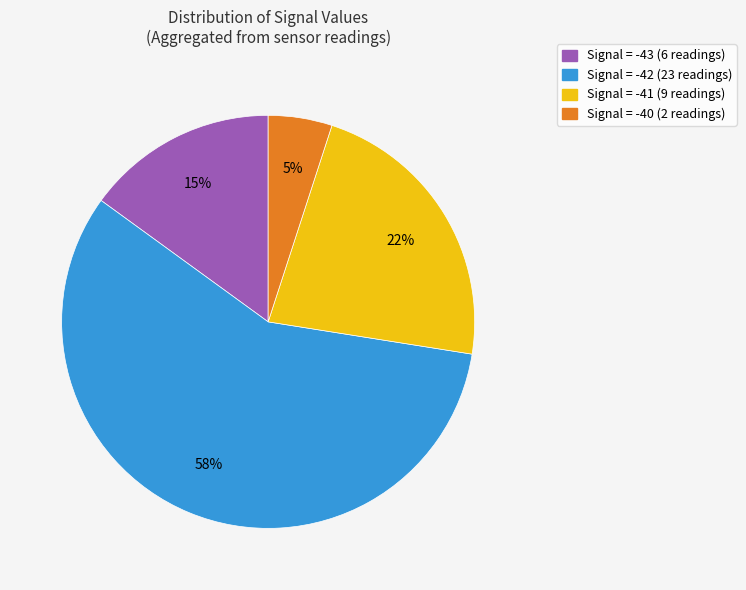

To the nearest percent, what portion does Signal = -41 (9 readings) represent?

23%